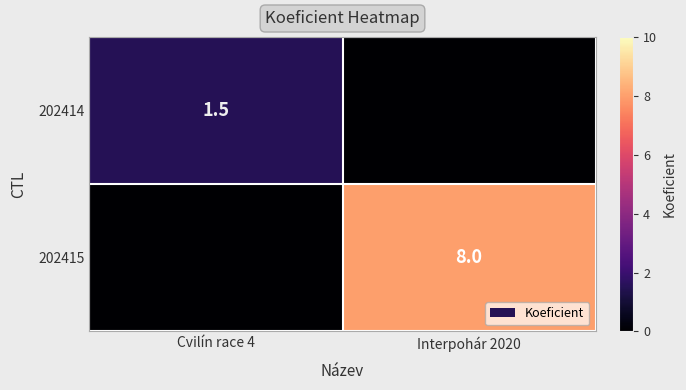

Is it true that 202415 equals 8.0 at Interpohár 2020?

True